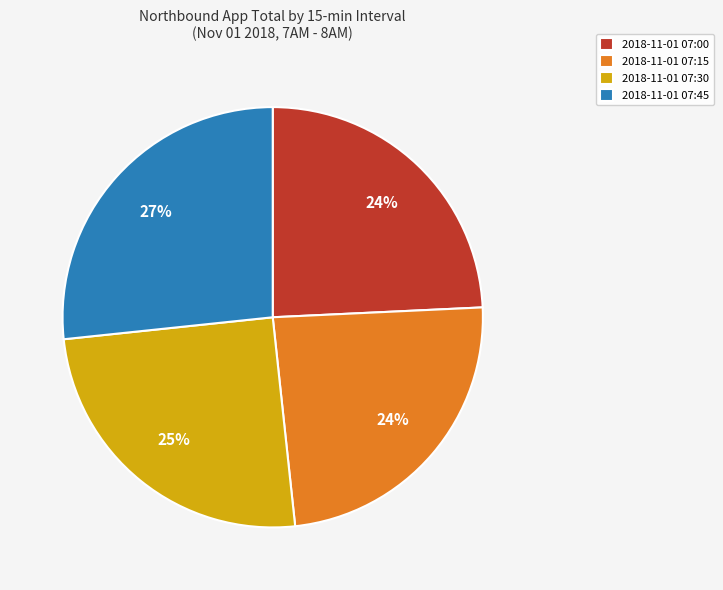

To the nearest percent, what is the average slice percentage?

25%